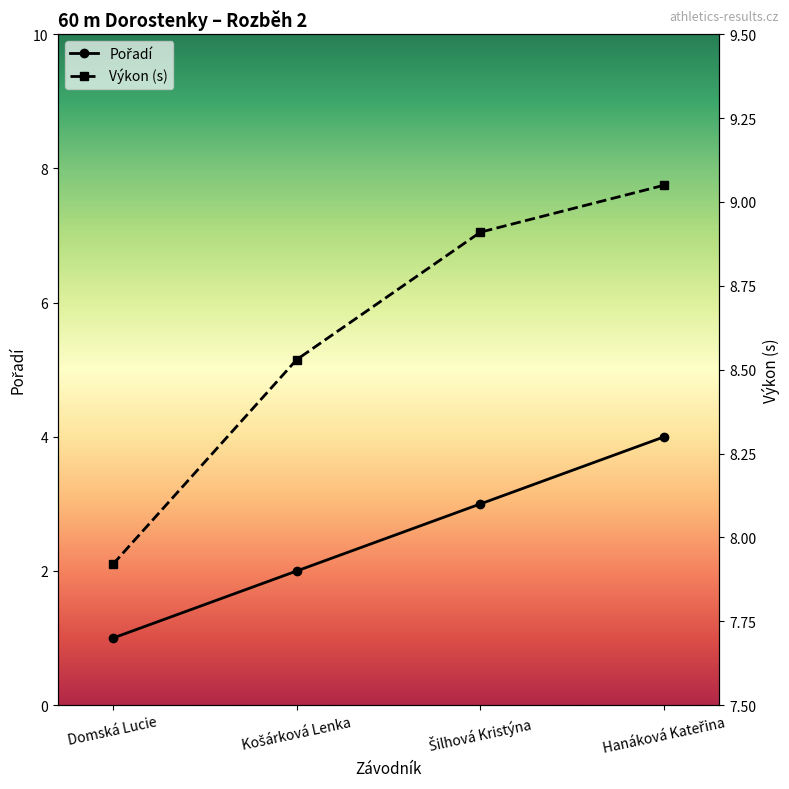

Rank the categories by Pořadí value from lowest to highest.

Domská Lucie, Košárková Lenka, Šilhová Kristýna, Hanáková Kateřina